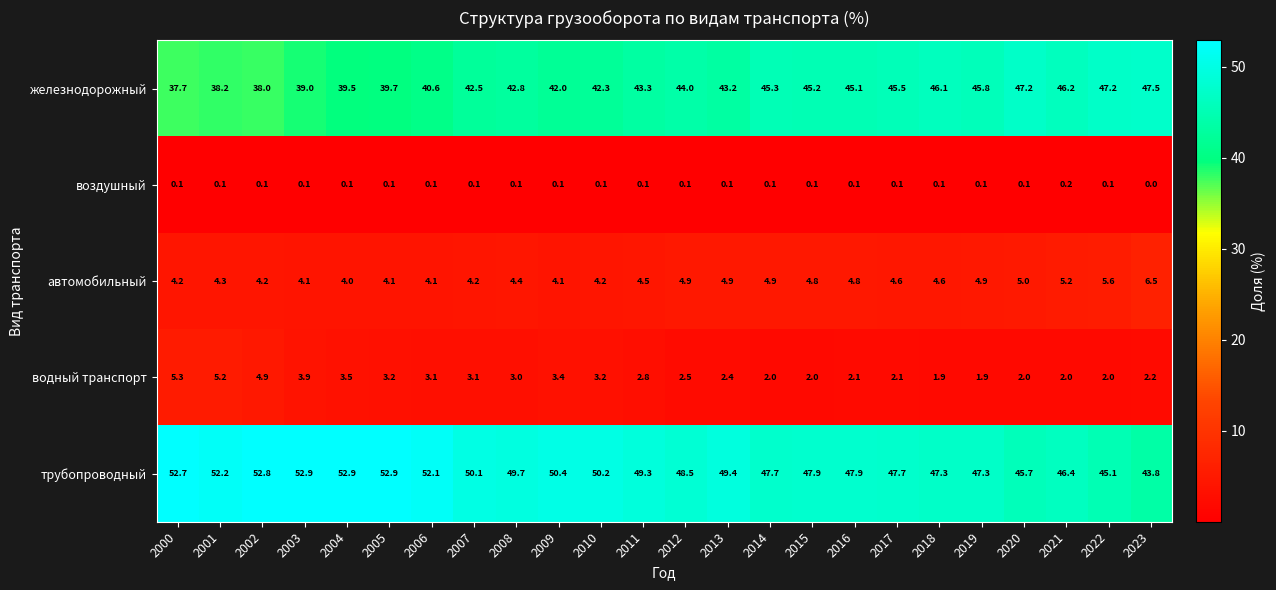

Which series has the widest spread of values?

железнодорожный